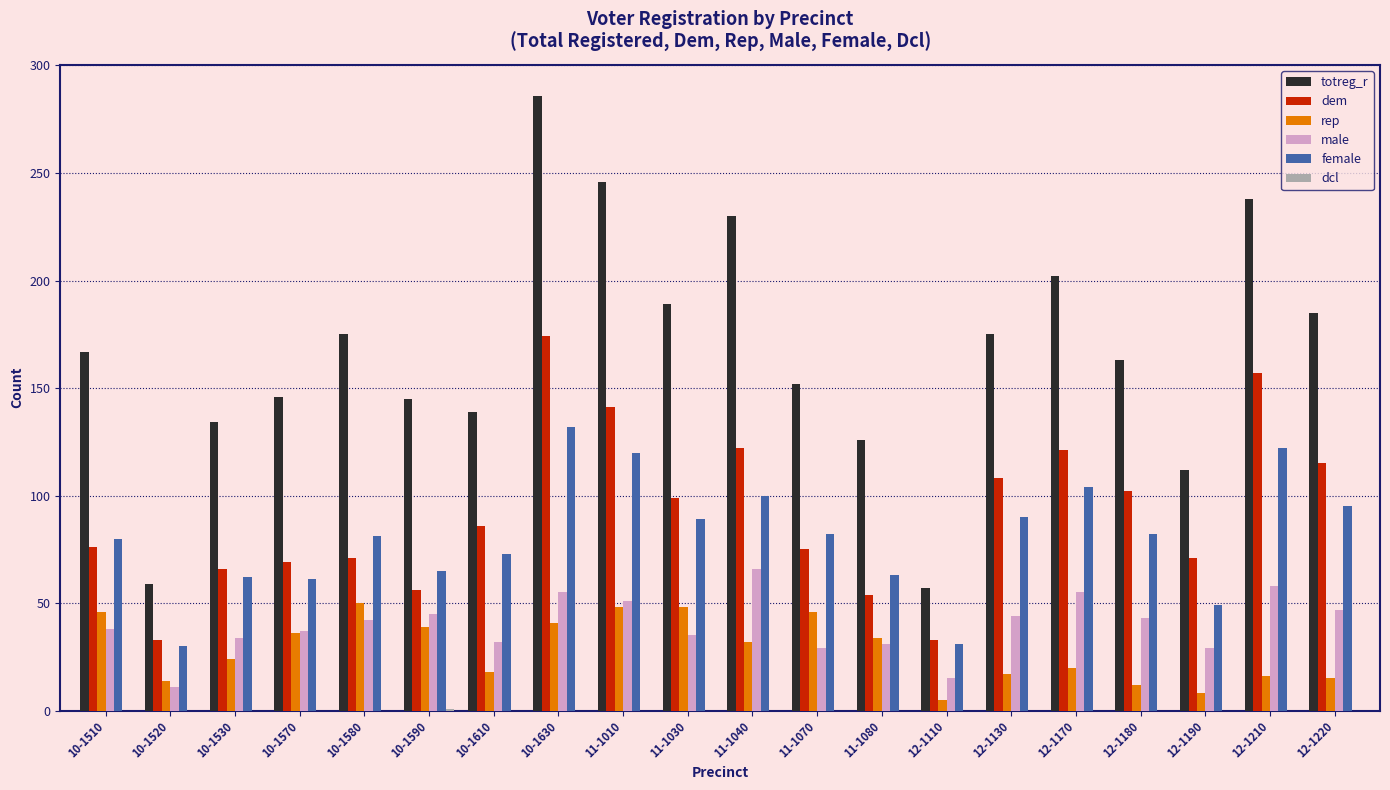

What is the sum of all dem values?

1829